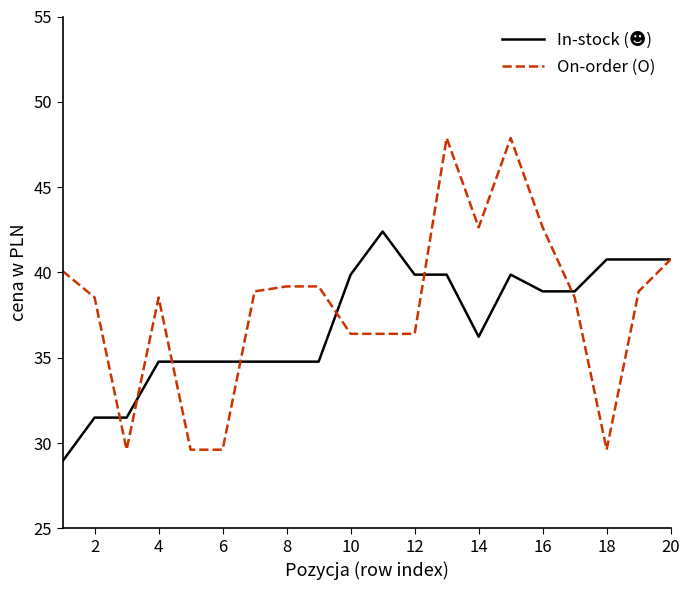

What is the greatest value displayed?

47.9